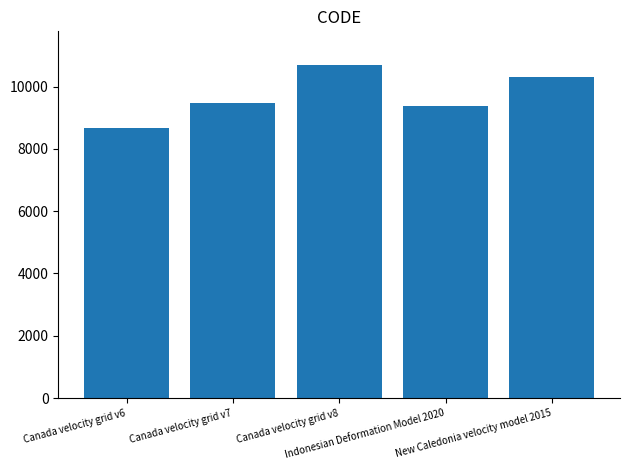

What is the difference between the values at New Caledonia velocity model 2015 and Canada velocity grid v8?

384